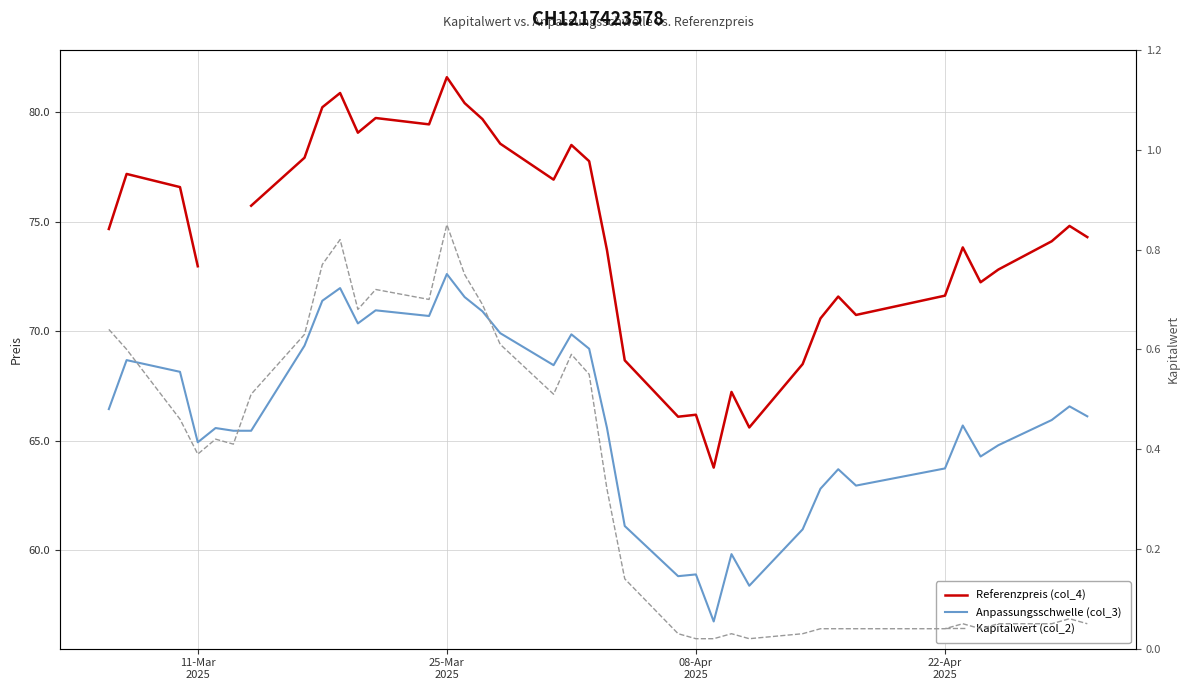

At how many categories does at least one series exceed 28?

38